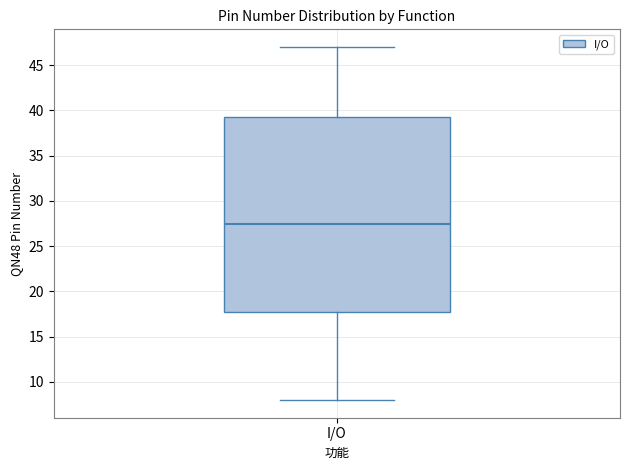

Read this box plot against the y-axis: the position of the median line, the range covered by the box, and the ends of both whiskers. The values are not printed on the chart, so give them approximately, as read against the axis.

median 27.5, box 18.0 to 39.5, whiskers 8.0 to 47.0